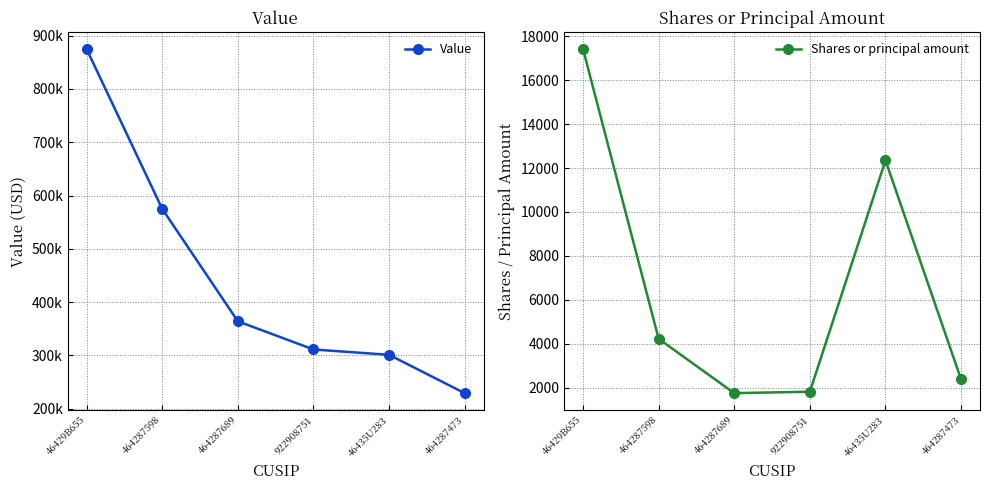

What is the minimum value for Shares or principal amount?

1756